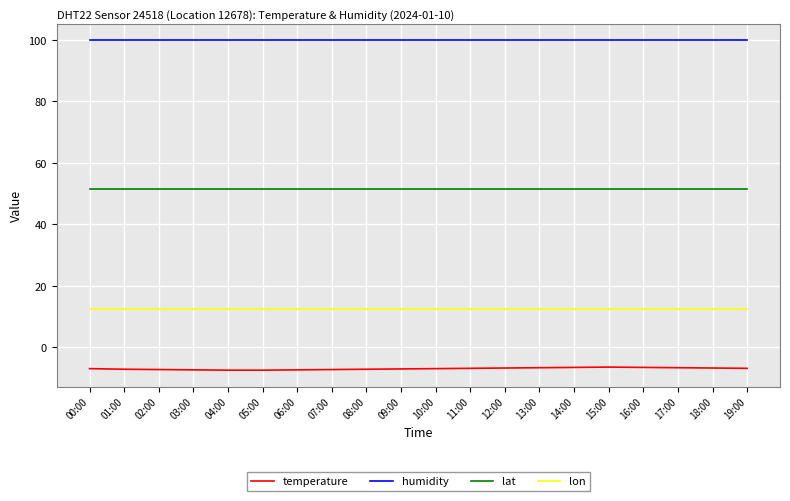

What is the difference between the highest and lowest values at 07:00?

107.1